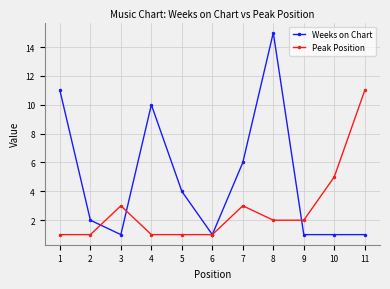

What is the average value of the Peak Position series?

3